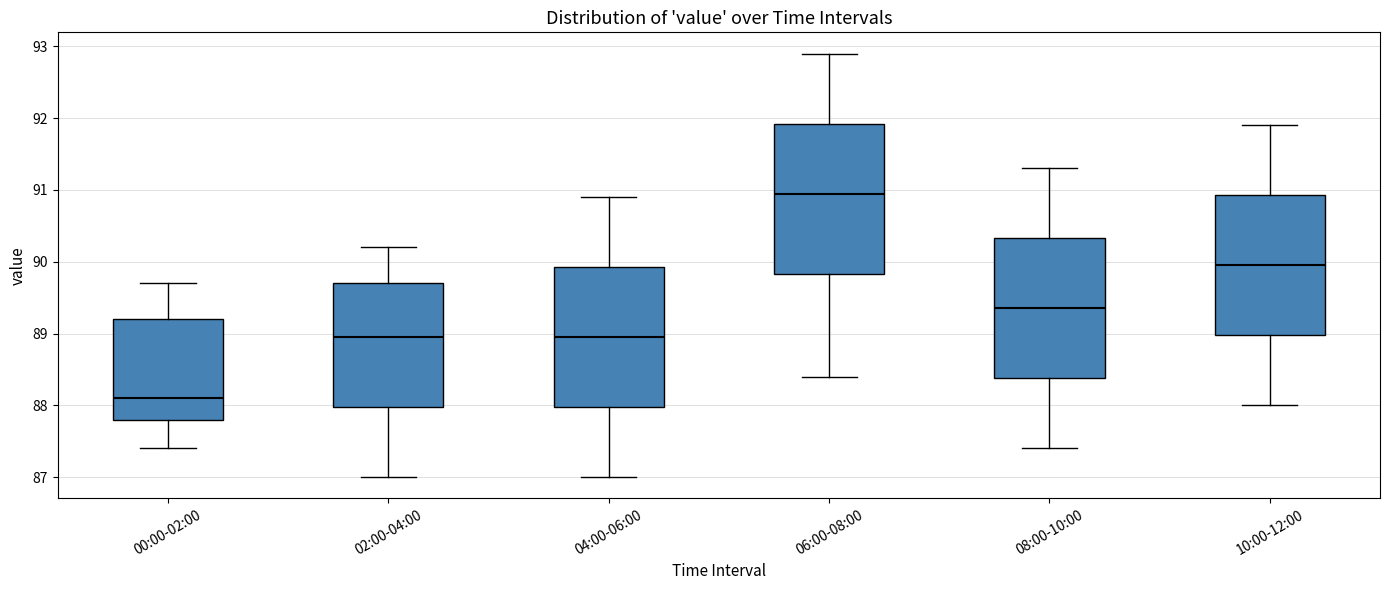

Reading left to right, read every box against the y-axis: the position of its median line, the range the box covers, and the ends of its whiskers. The values are not printed on the chart, so give them approximately, as read against the axis.

00:00-02:00: median 88.1, box 87.8 to 89.2, whiskers 87.4 to 89.7
02:00-04:00: median 89.0, box 88.0 to 89.7, whiskers 87.0 to 90.2
04:00-06:00: median 89.0, box 88.0 to 89.9, whiskers 87.0 to 90.9
06:00-08:00: median 91.0, box 89.8 to 91.9, whiskers 88.4 to 92.9
08:00-10:00: median 89.4, box 88.4 to 90.3, whiskers 87.4 to 91.3
10:00-12:00: median 90.0, box 89.0 to 90.9, whiskers 88.0 to 91.9